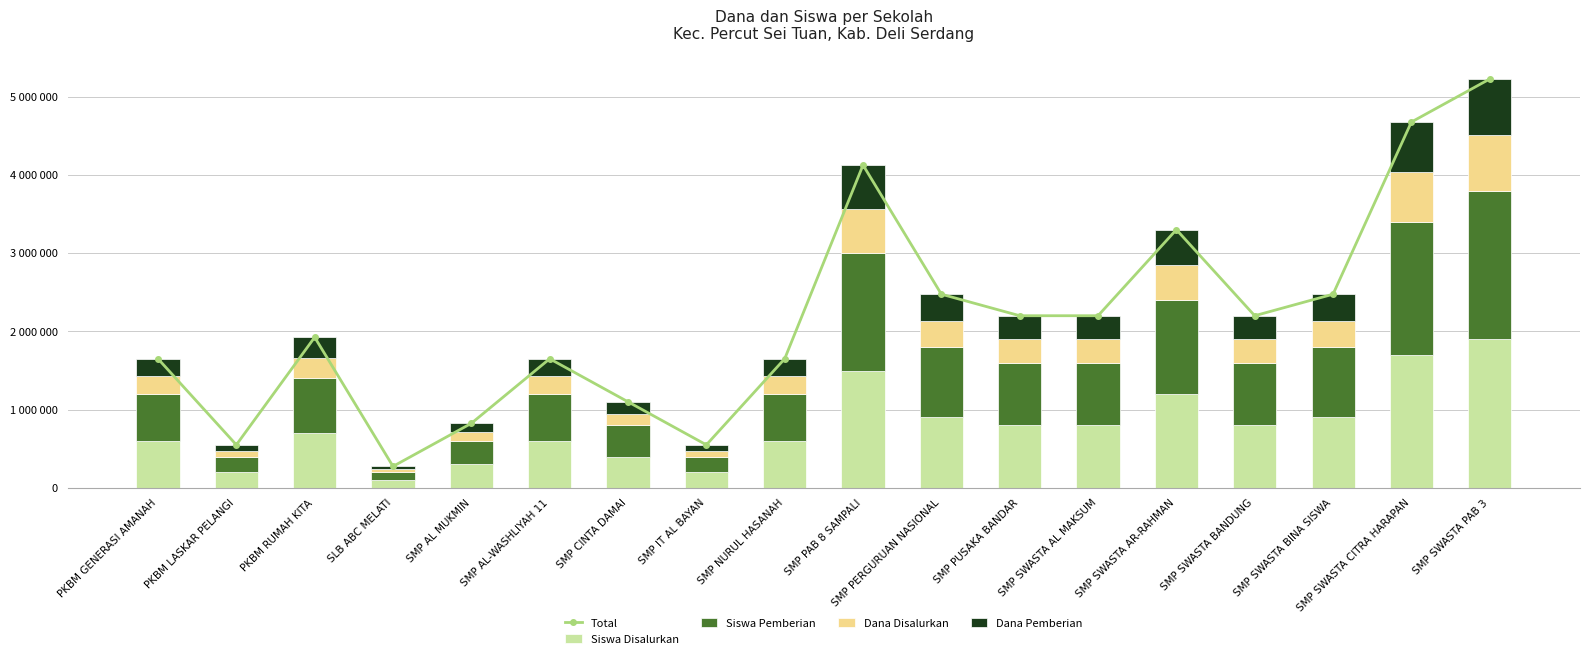

How many values in the Siswa Pemberian series are below 800000?

9